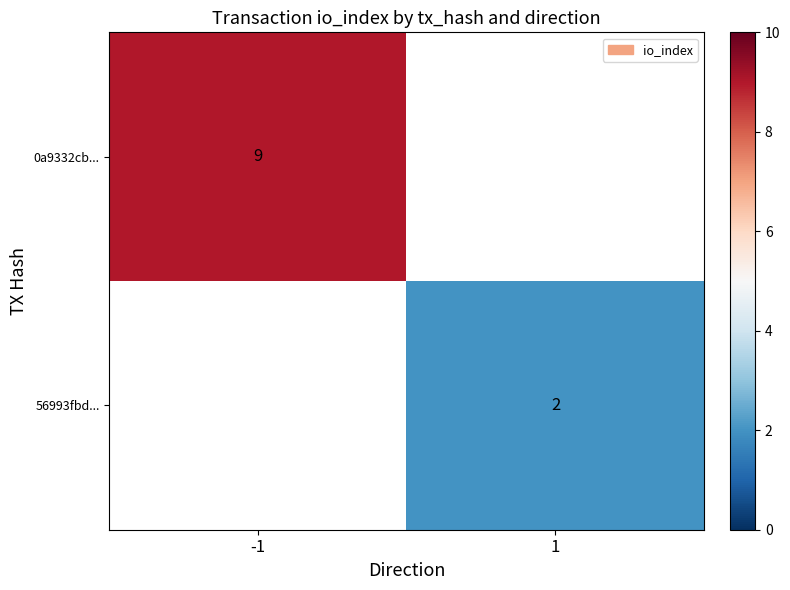

What is the minimum value shown in the chart?

2.0